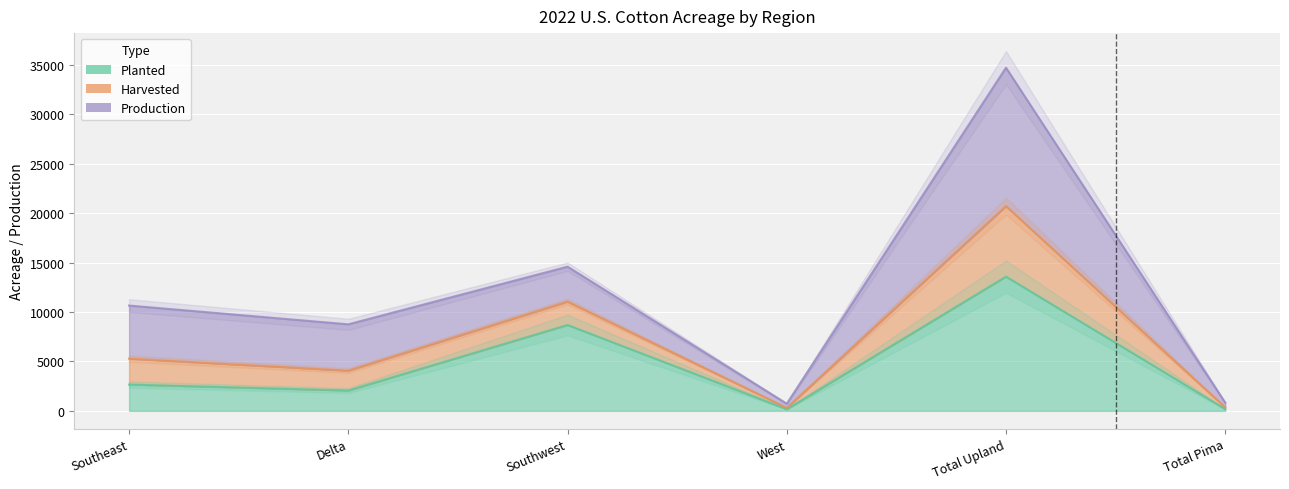

What is the value of the Harvested point at the 5th from the left?

34709.0